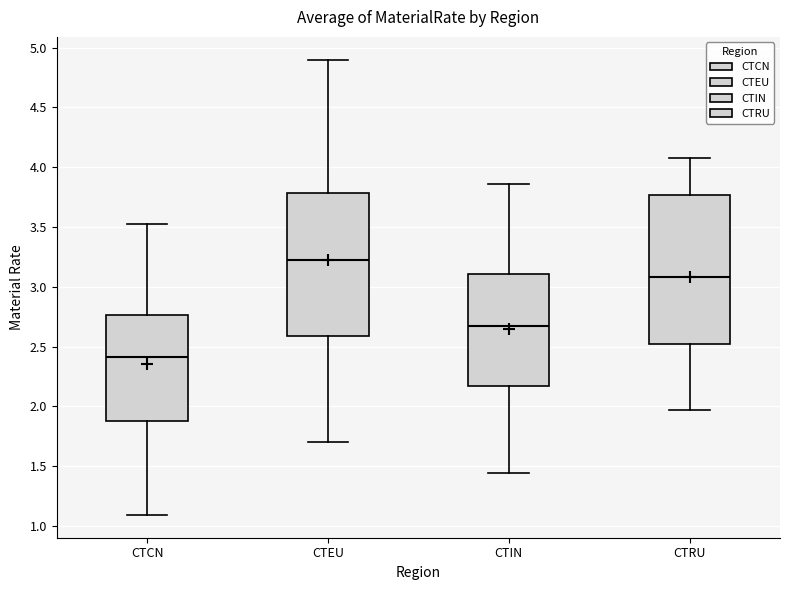

Reading left to right, transcribe this box plot: for each box, give where its median line is, the range the box spans, and where its two whiskers end, as read against the y-axis. The values are not printed on the chart, so give them approximately, as read against the axis.

CTCN: median 2.40, box 1.90 to 2.75, whiskers 1.10 to 3.55
CTEU: median 3.20, box 2.60 to 3.80, whiskers 1.70 to 4.90
CTIN: median 2.70, box 2.15 to 3.10, whiskers 1.45 to 3.85
CTRU: median 3.10, box 2.50 to 3.75, whiskers 1.95 to 4.05